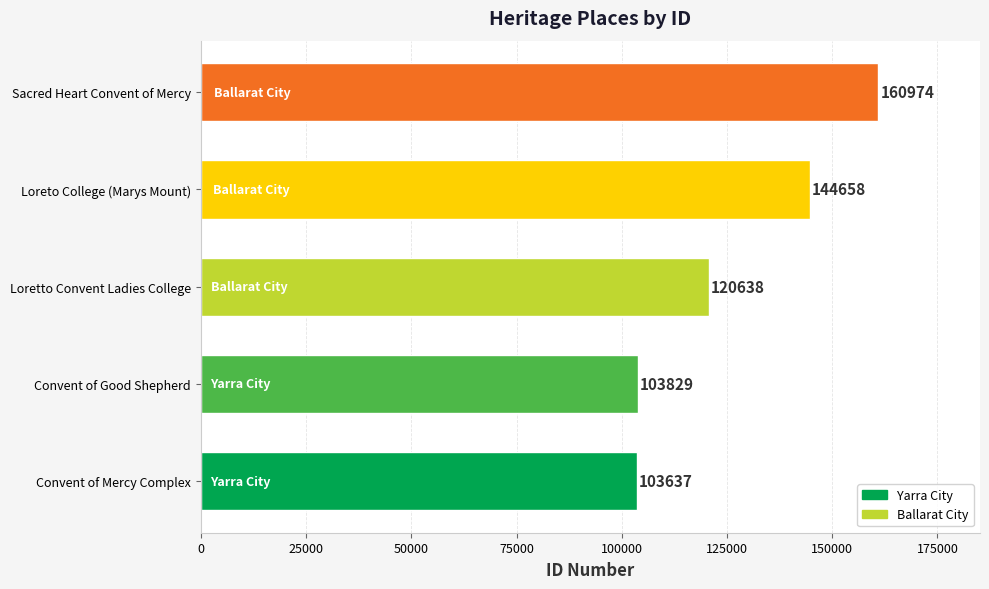

List the labels in order of value, largest first.

Sacred Heart Convent of Mercy, Loreto College (Marys Mount), Loretto Convent Ladies College, Convent of Good Shepherd, Convent of Mercy Complex